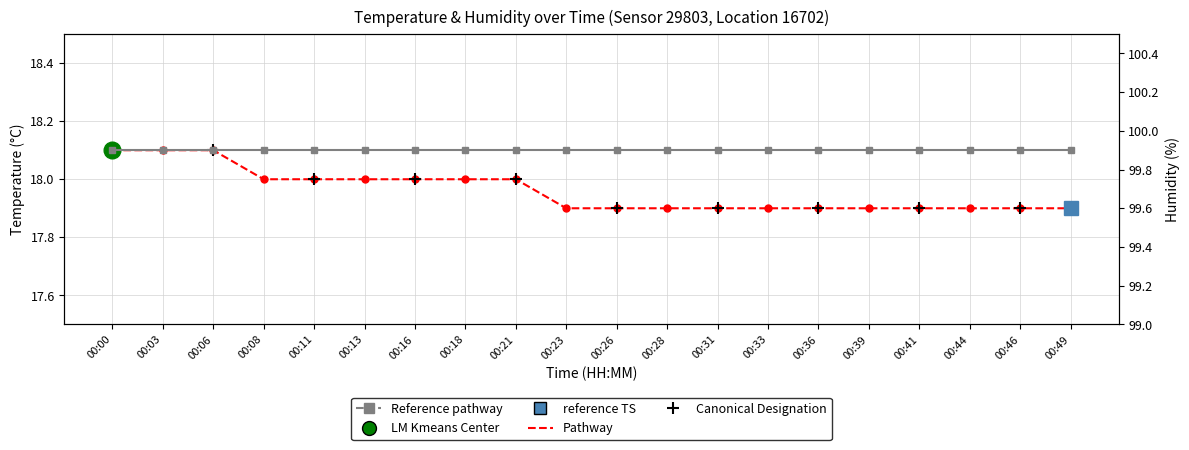

Reading left to right, list all the values displayed in this chart.

temperature: 18.1	18.1	18.1	18.0	18.0	18.0	18.0	18.0	18.0	17.9	17.9	17.9	17.9	17.9	17.9	17.9	17.9	17.9	17.9	17.9
humidity: 99.9	99.9	99.9	99.9	99.9	99.9	99.9	99.9	99.9	99.9	99.9	99.9	99.9	99.9	99.9	99.9	99.9	99.9	99.9	99.9